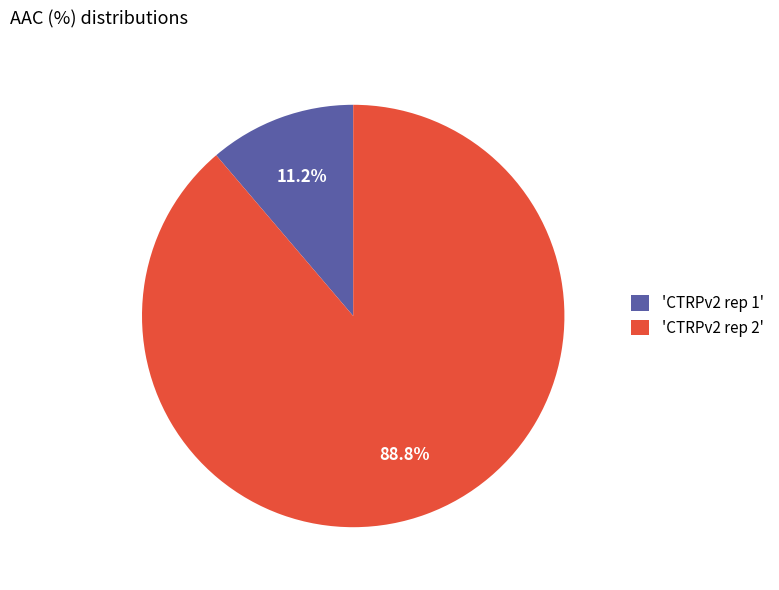

Which category accounts for the majority?

'CTRPv2 rep 2'